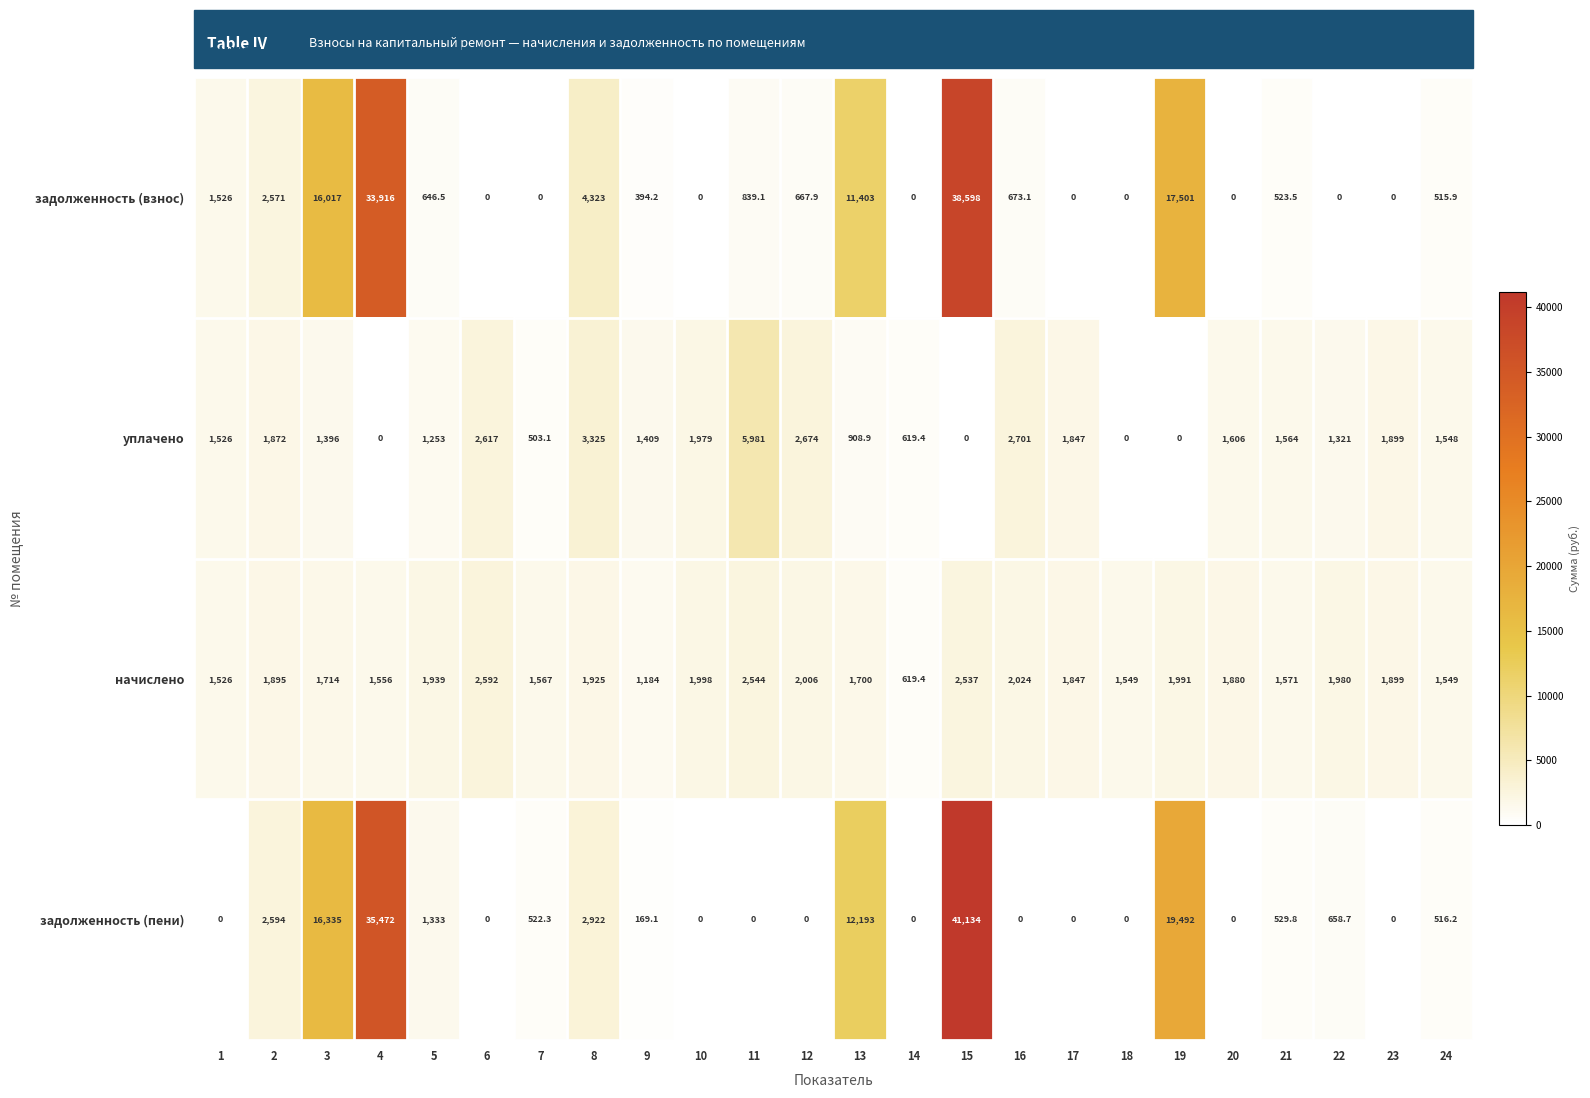

What value does the задолженность (пени) series have at 5?

1333.0